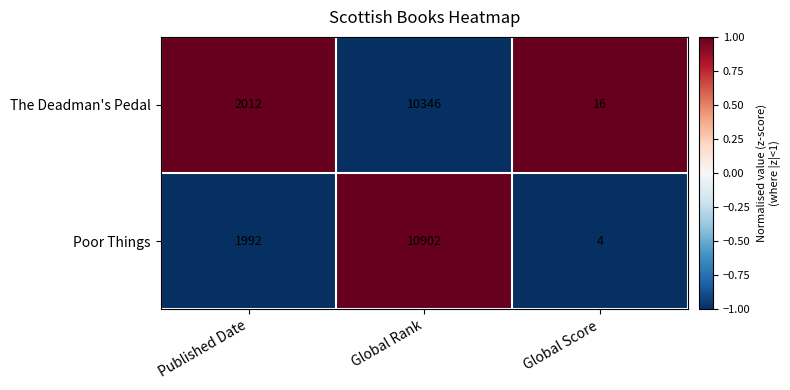

What is the minimum value shown in the chart?

4